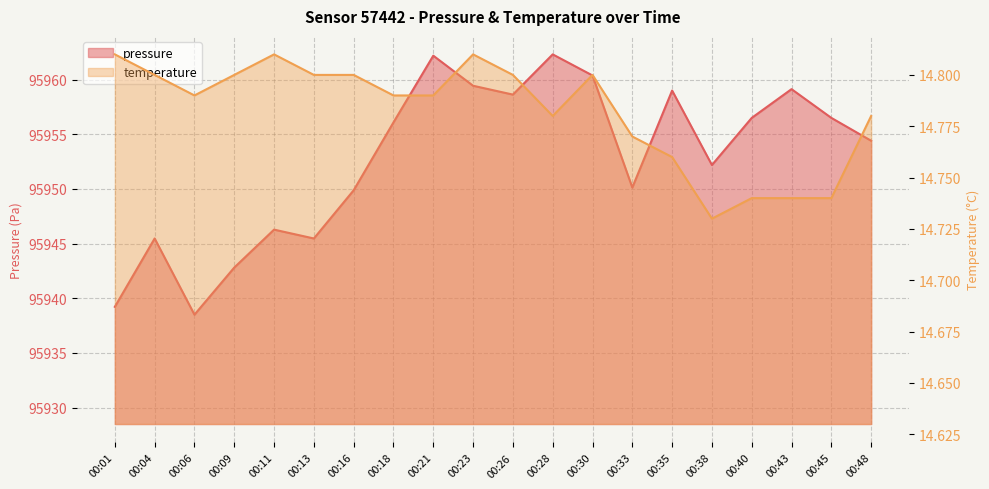

Read the pressure value at 00:48.

95954.4